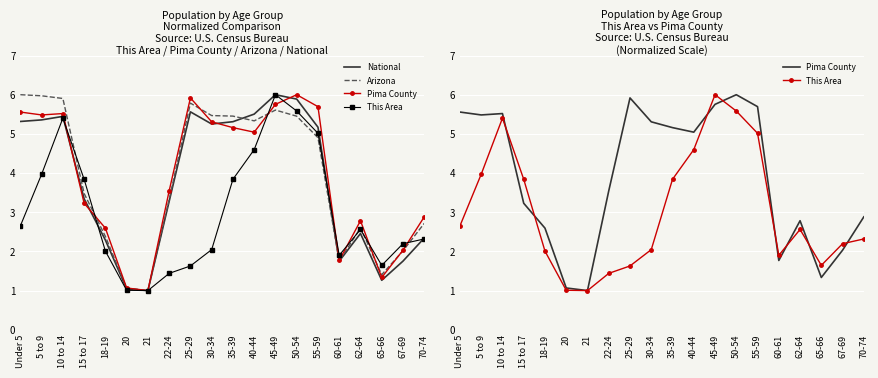

Rank the series by their maximum value, from lowest to highest.

National, Arizona, Pima County, This Area